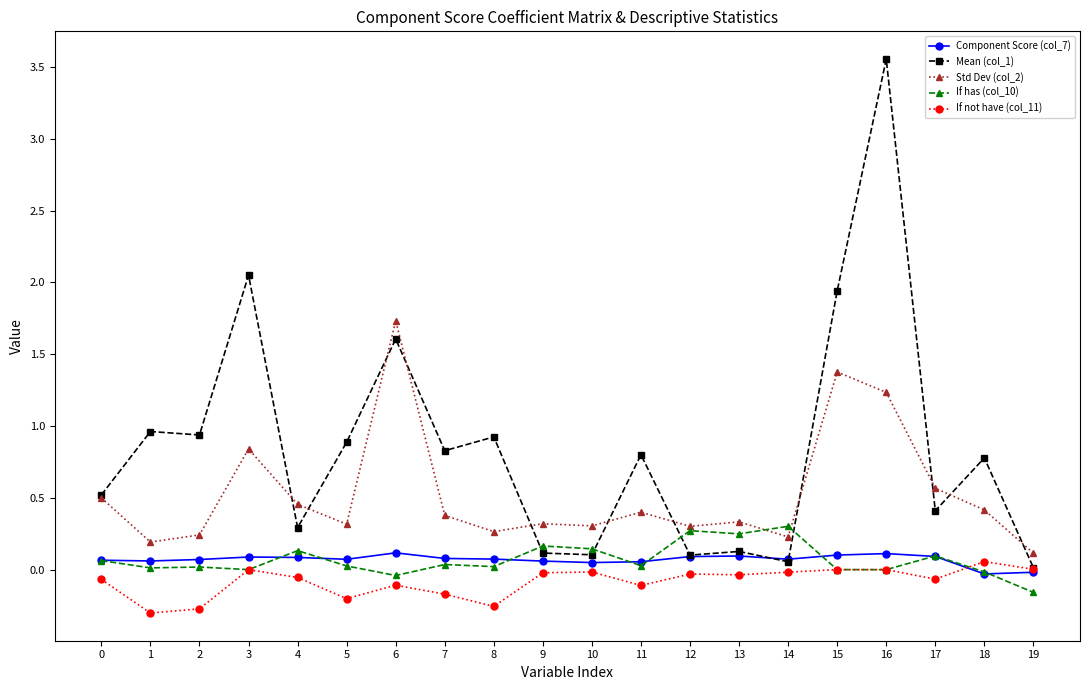

After their last crossing, which series has the higher values: Mean (col_1) or Std Dev (col_2)?

Std Dev (col_2)